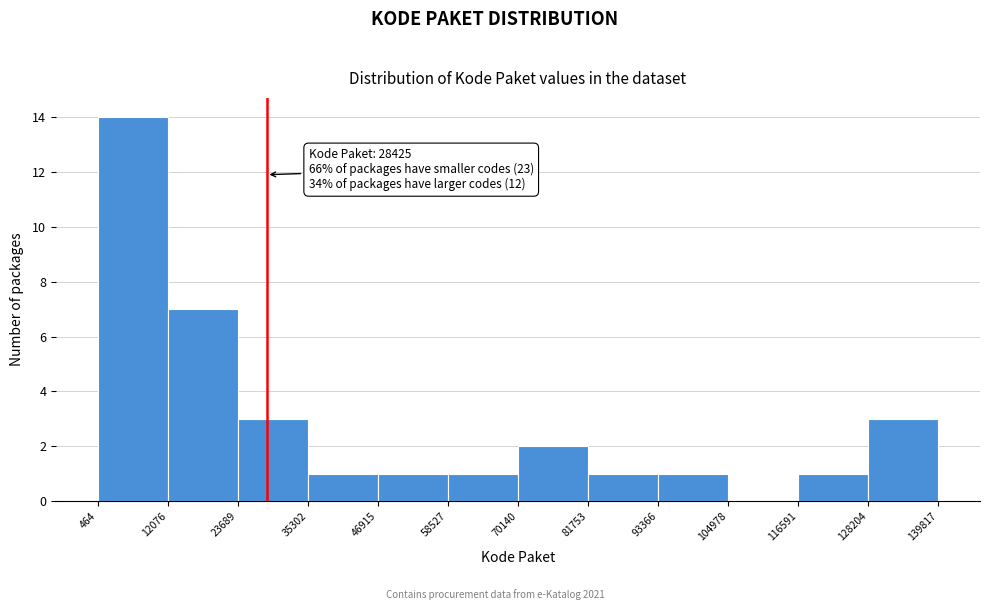

Which range on the x-axis has the tallest bar?

464 to 12076